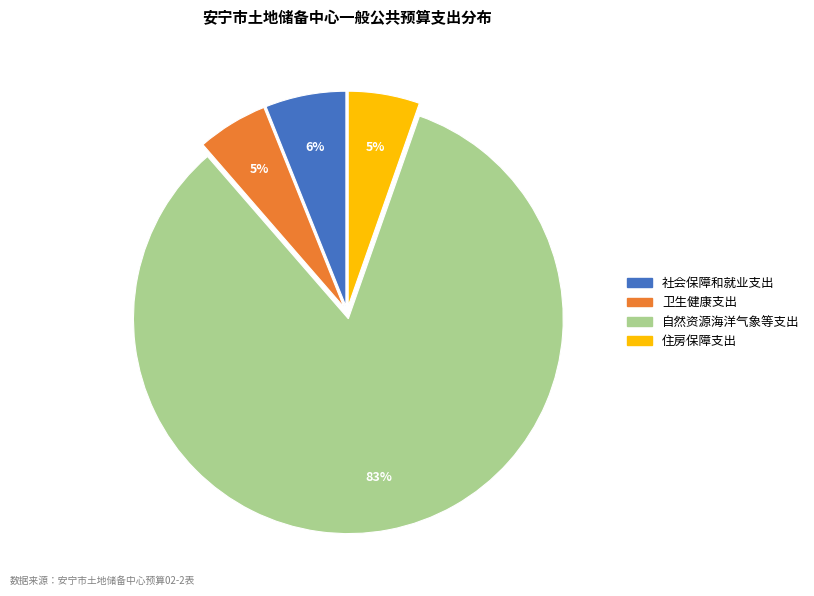

Is there any slice that represents more than half of the pie?

Yes